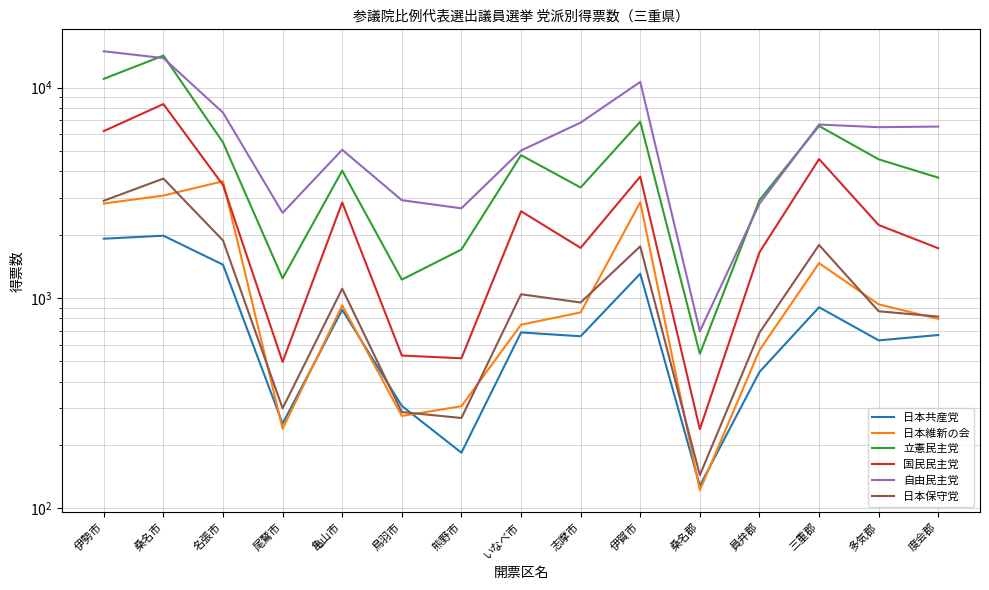

Rank the categories by 日本保守党 value from lowest to highest.

桑名郡, 熊野市, 鳥羽市, 尾鷲市, 員弁郡, 度会郡, 多気郡, 志摩市, いなべ市, 亀山市, 伊賀市, 三重郡, 名張市, 伊勢市, 桑名市